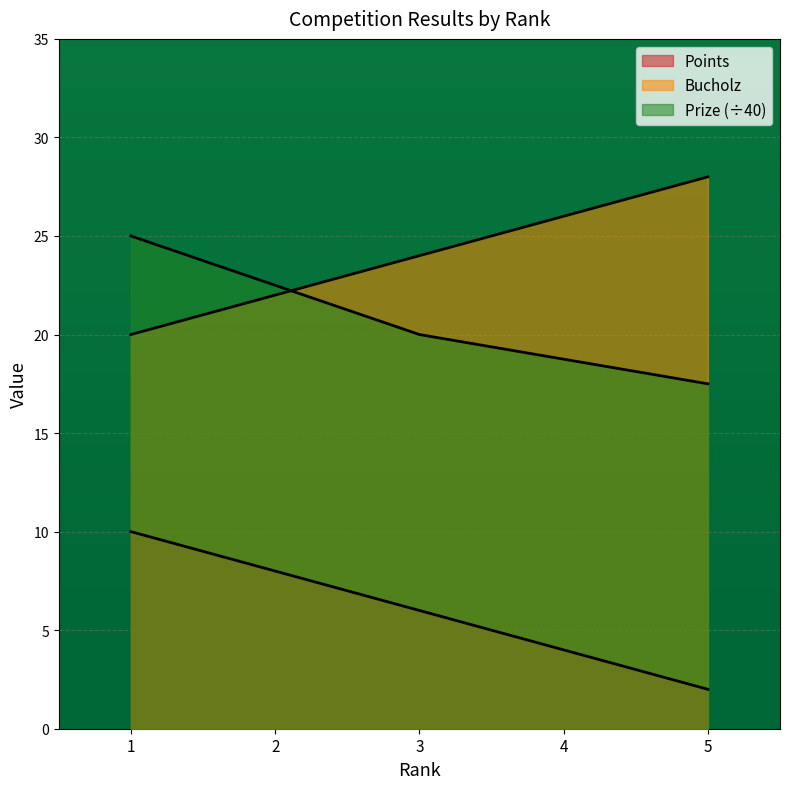

What is the minimum value shown in the chart?

2.0